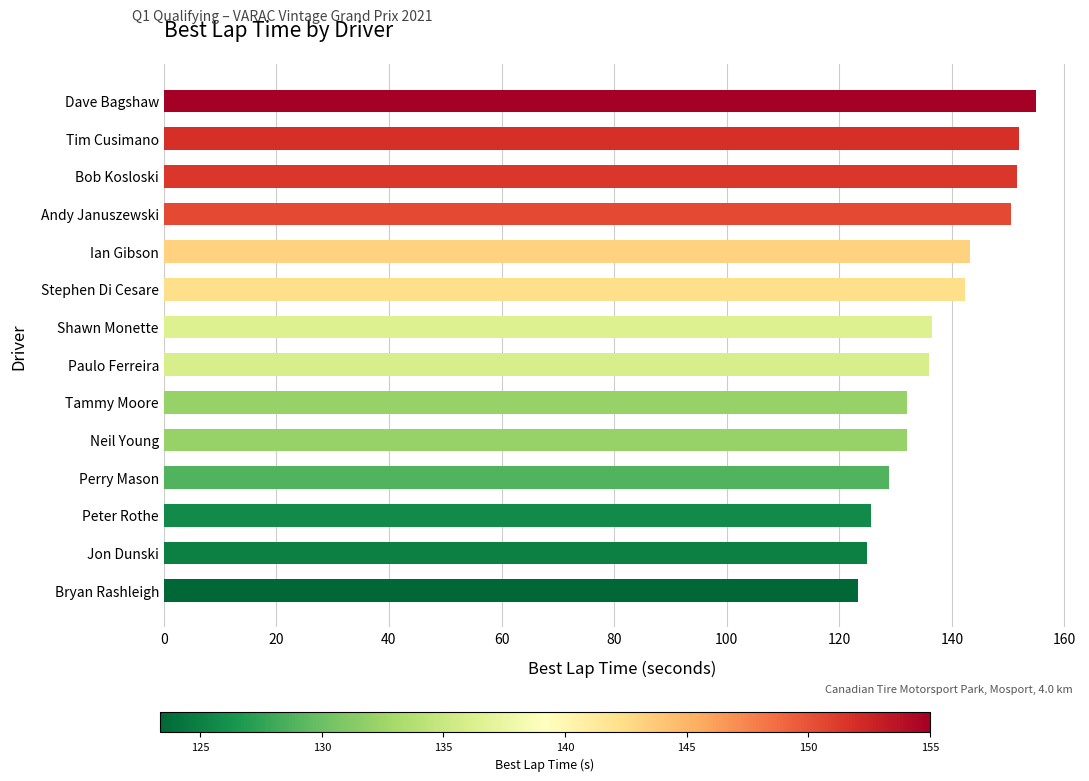

What is the difference between the second highest and minimum values?

28.5